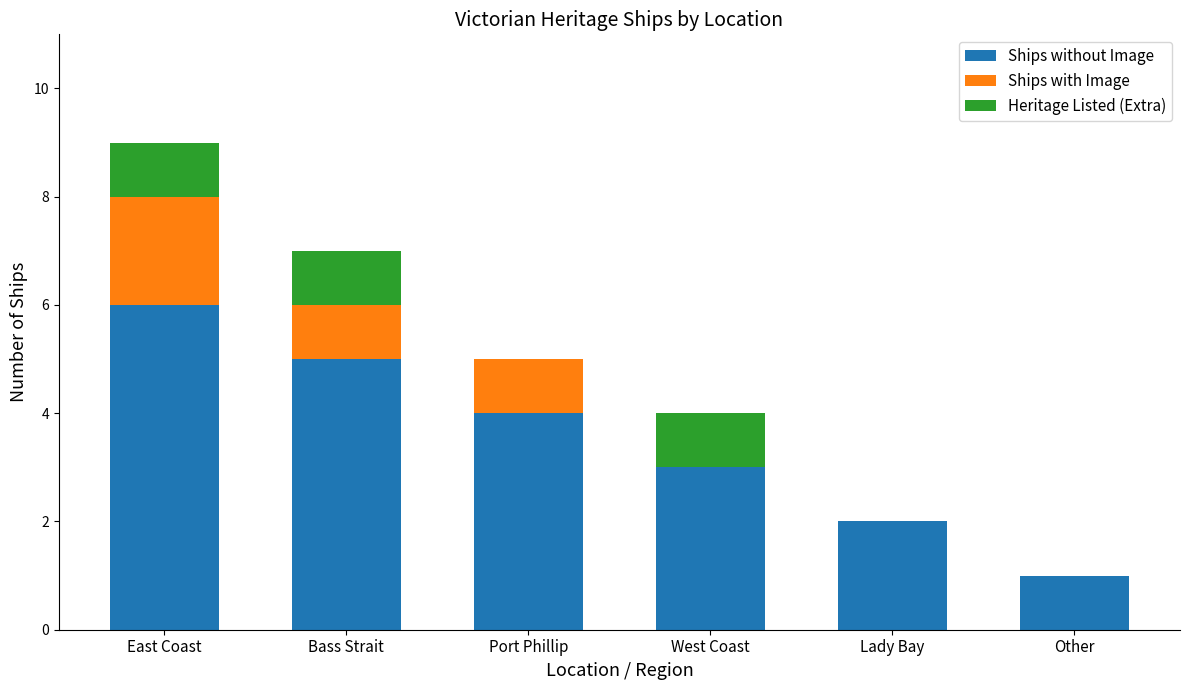

At which category is the sum across all series the highest?

East Coast